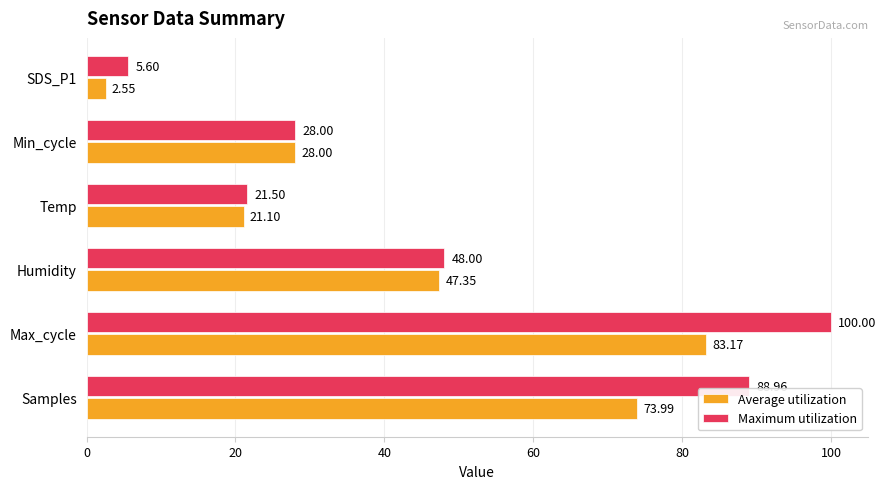

Which series has the largest total across all categories?

Maximum utilization